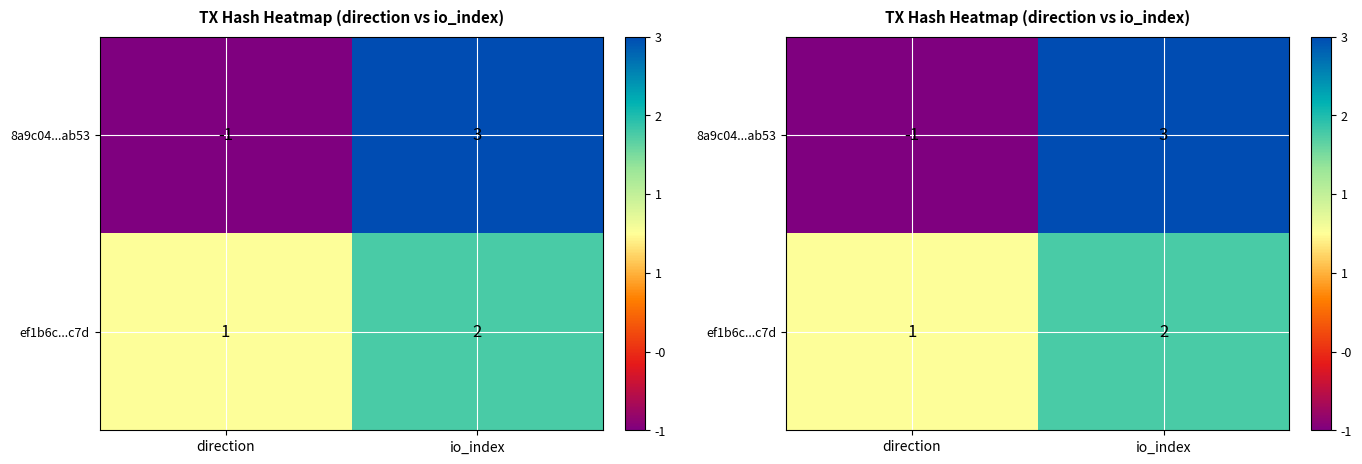

The value of 8a9c04...ab53 at direction is -1. True or false?

True